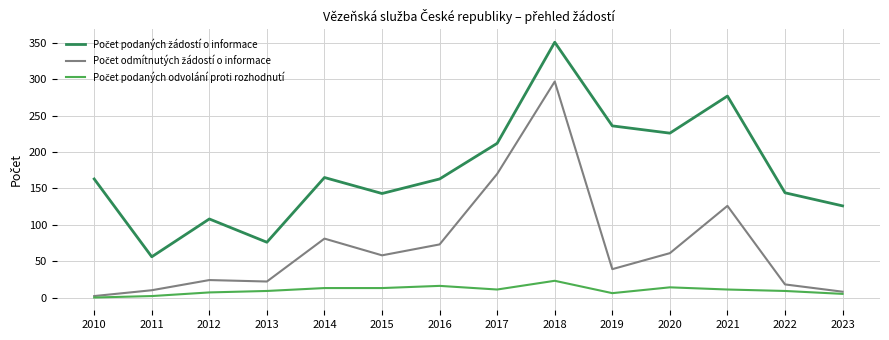

What is the difference between the highest and lowest values at 2013?

67